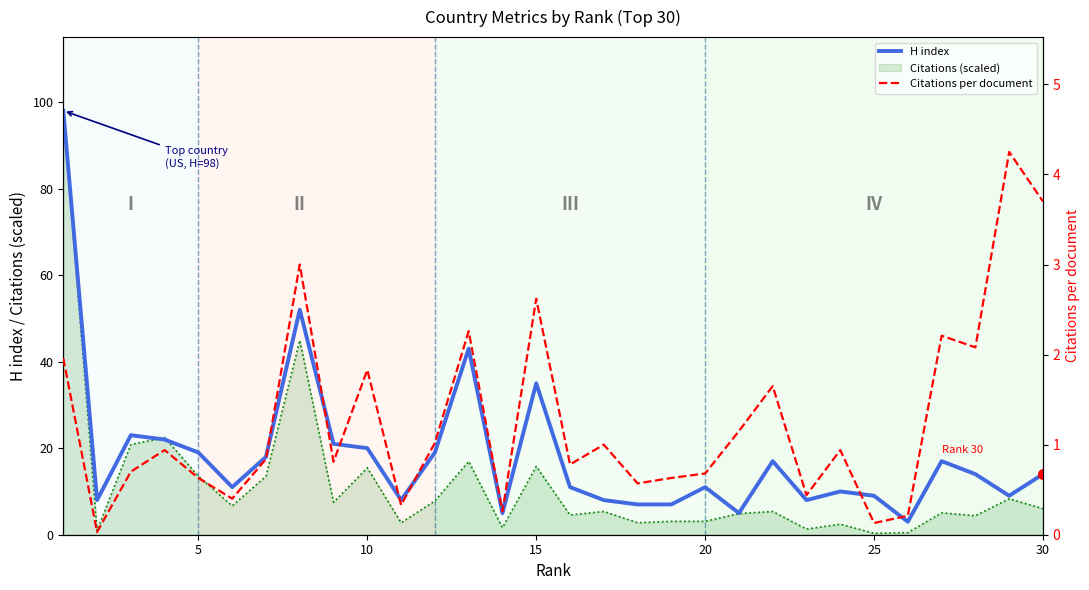

List the series in order of their peak value, lowest first.

Citations per document, H index